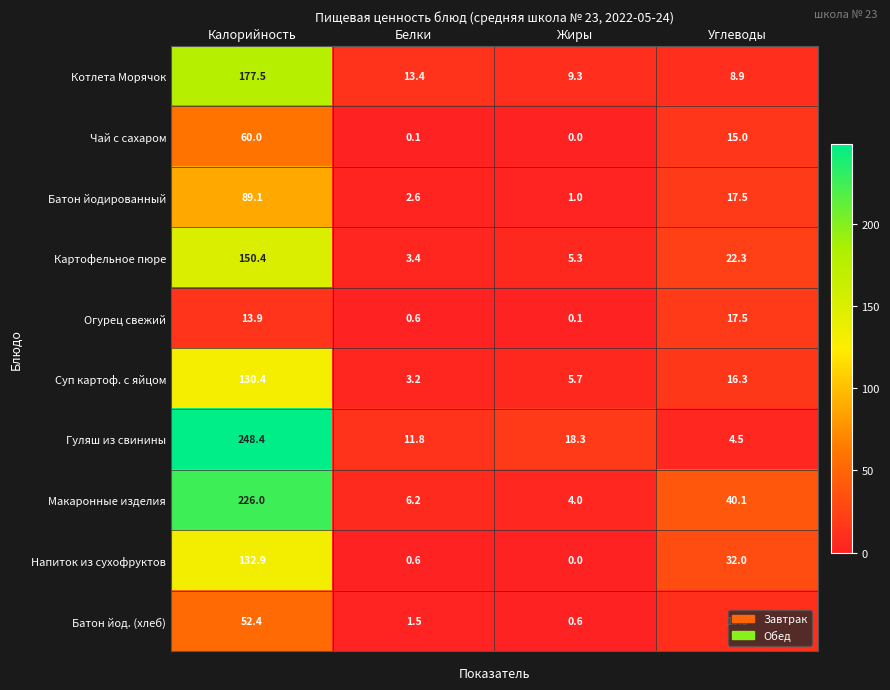

Which series has the largest total across all categories?

Гуляш из свинины